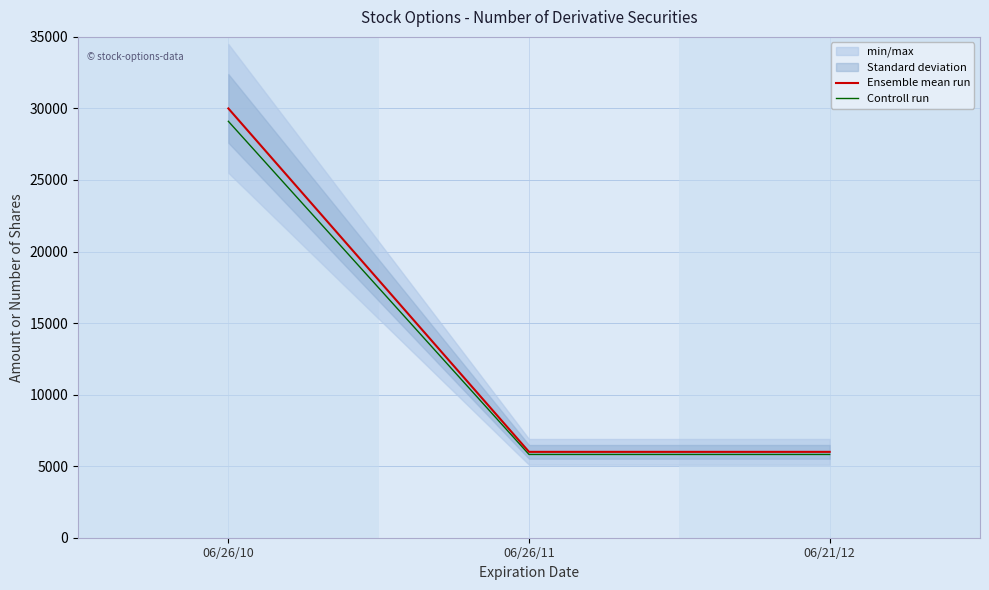

What is the label of the 2nd point from the right?

06/26/11